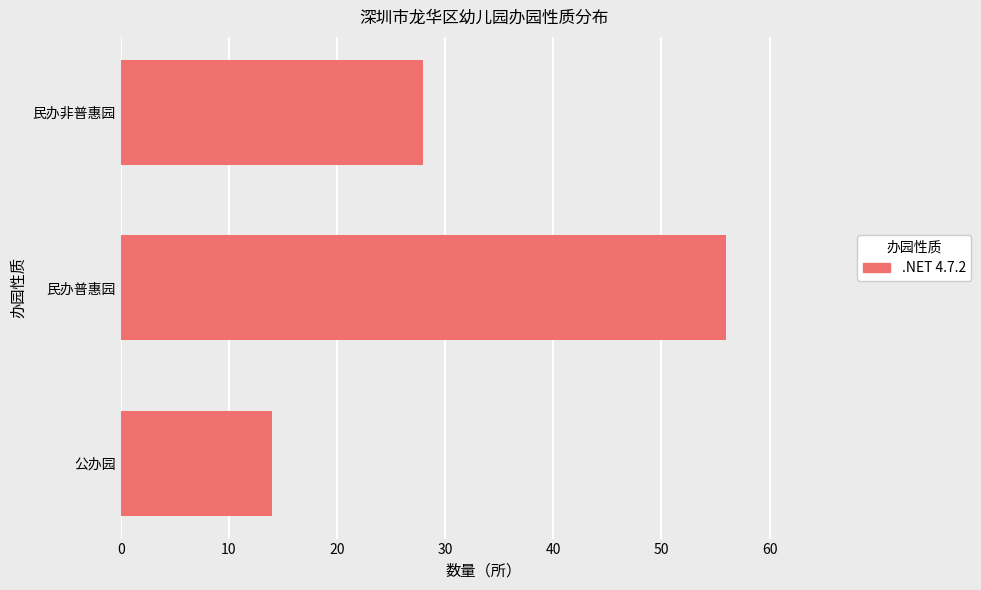

At which label is the value closest to 35?

民办非普惠园